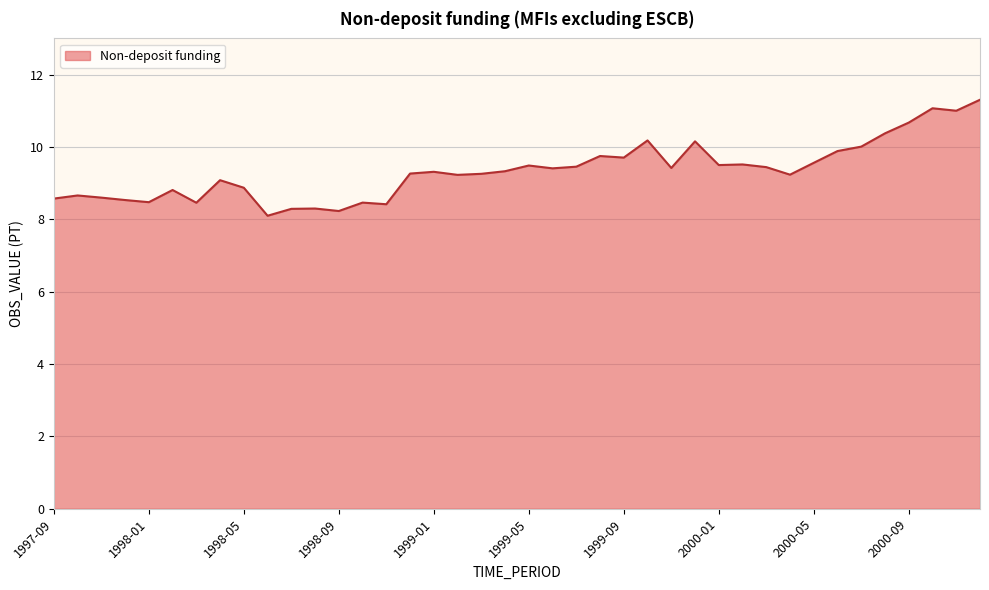

What is the smallest value displayed?

8.1